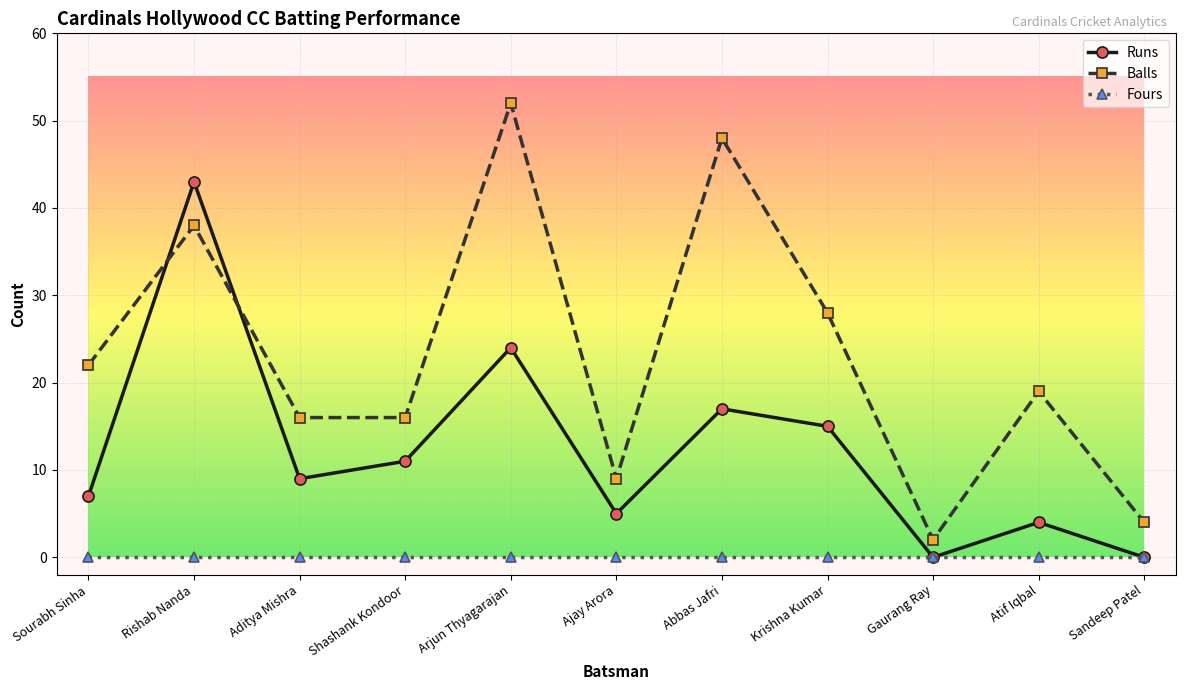

What is the total value across all series at Aditya Mishra?

25